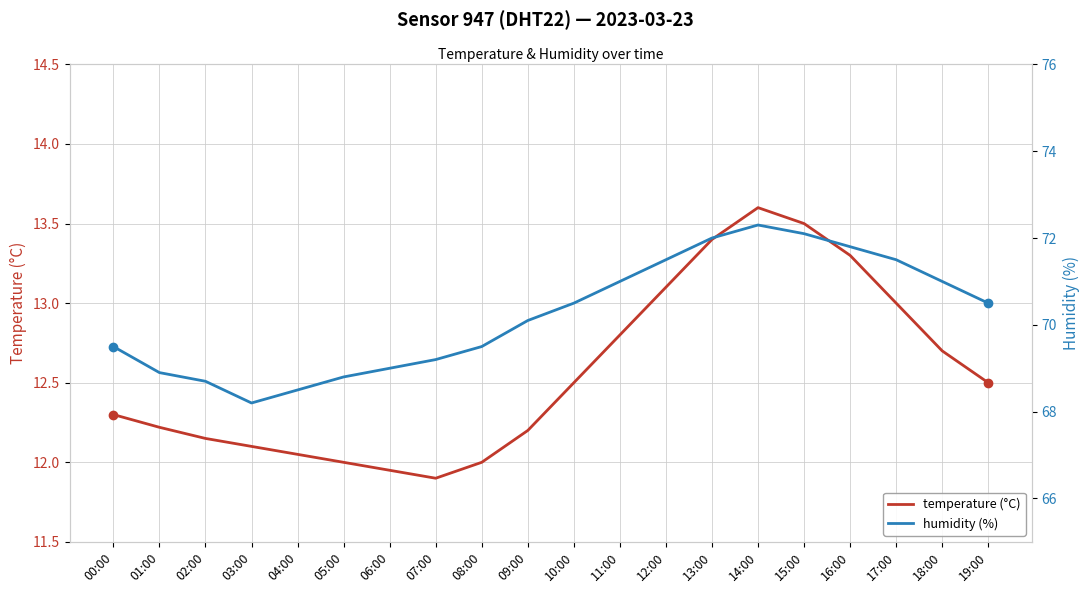

What are all the series names shown in the legend?

temperature (°C), humidity (%)